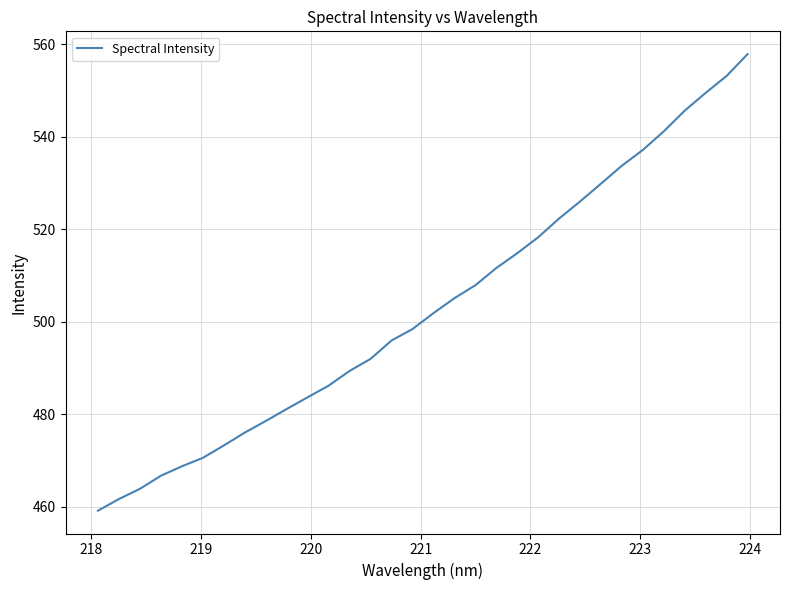

What is the difference between the maximum and minimum values?

98.7